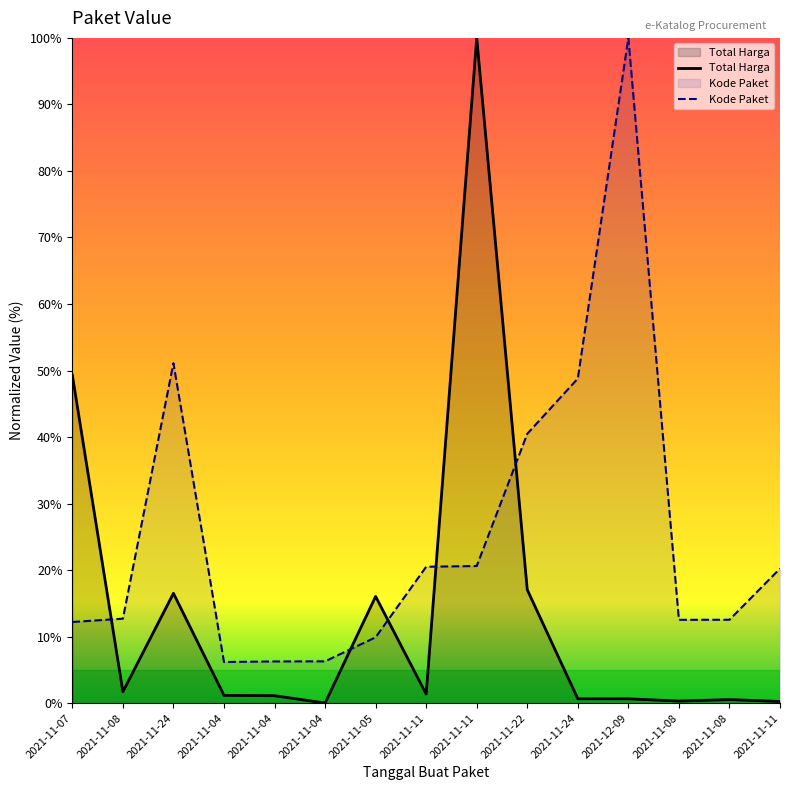

What value does the Kode Paket series have at 2021-11-04?

6.3